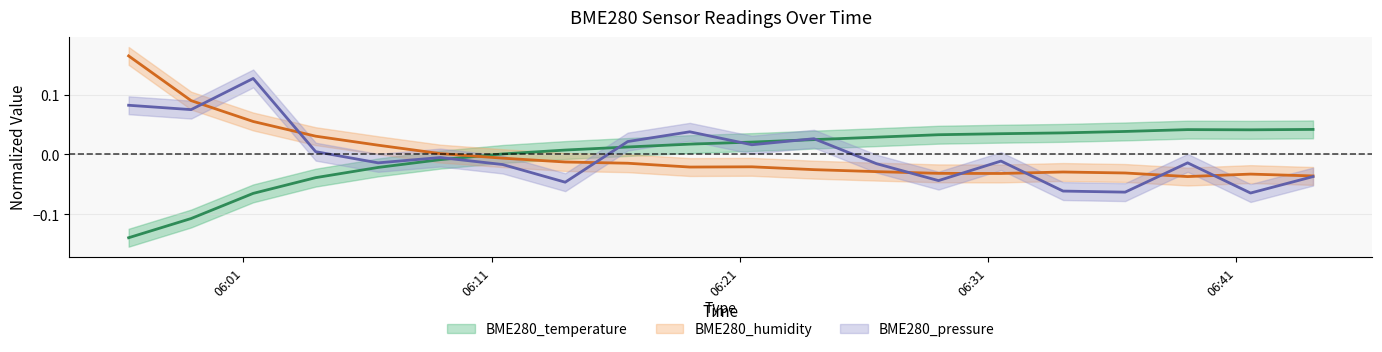

What position from the left is 2021/04/20 06:01:24?

3